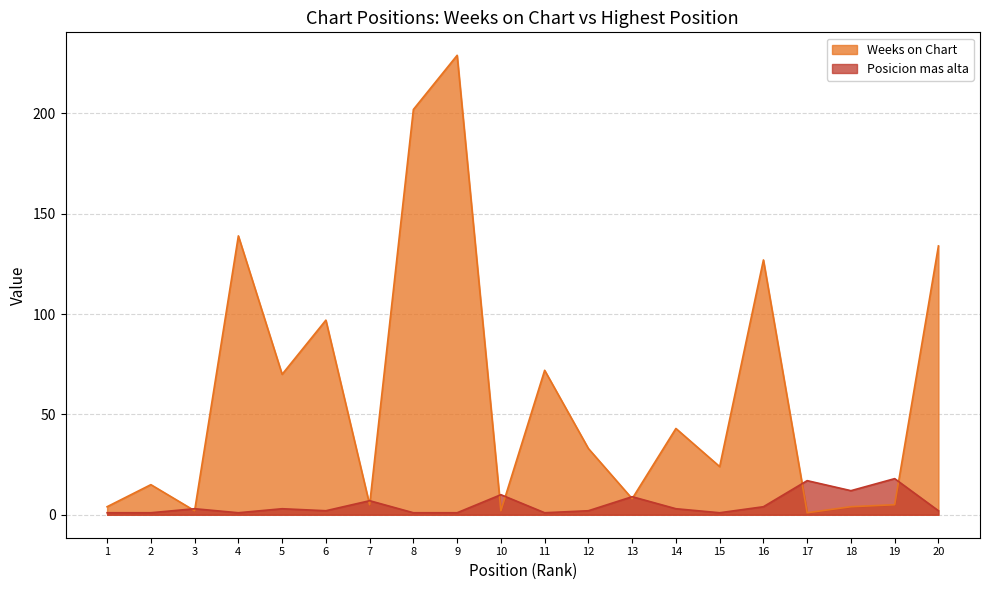

How many data points does each series have?

20